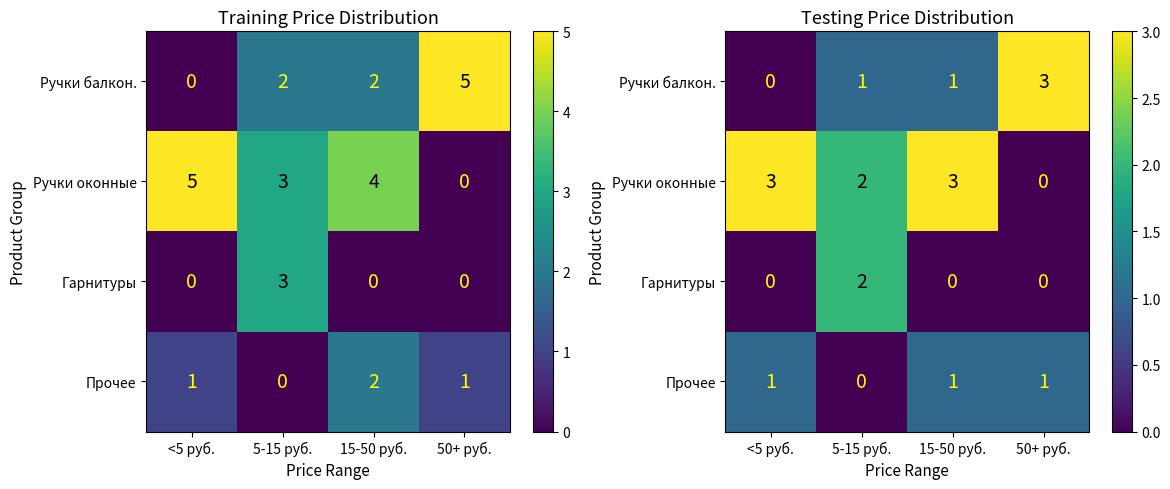

Is the value of Гарнитуры at <5 руб. greater than the value of Ручки оконные at 5-15 руб.?

No